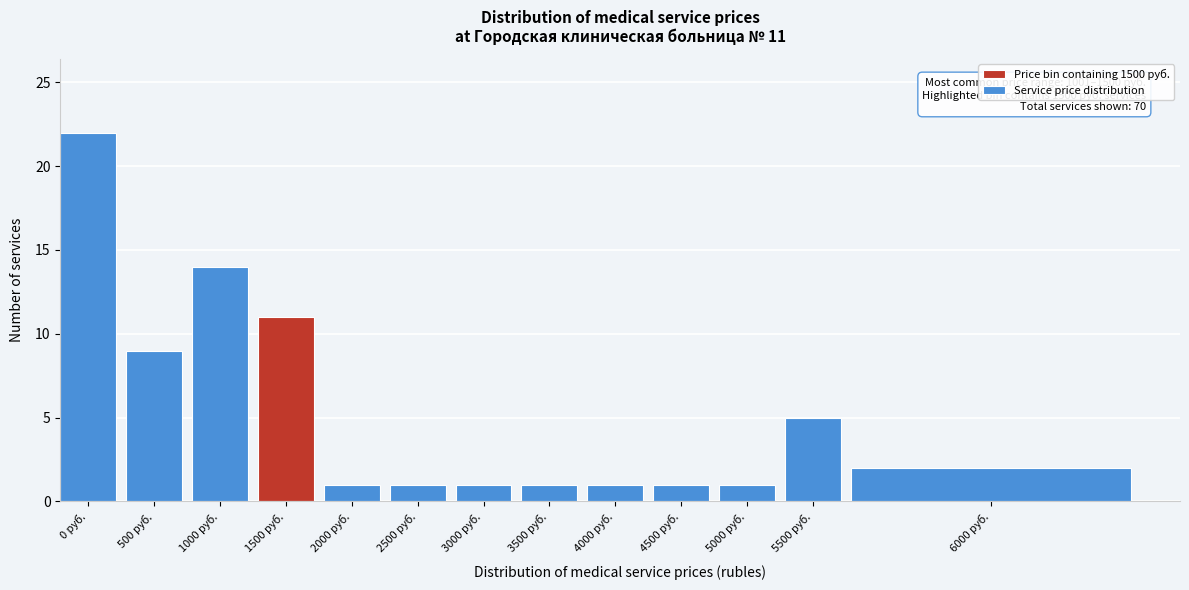

Reading left to right, what are all the values shown in this chart?

0 руб.=22	500 руб.=9	1000 руб.=14	1500 руб.=11	2000 руб.=1	2500 руб.=1	3000 руб.=1	3500 руб.=1	4000 руб.=1	4500 руб.=1	5000 руб.=1	5500 руб.=5	6000 руб.=2